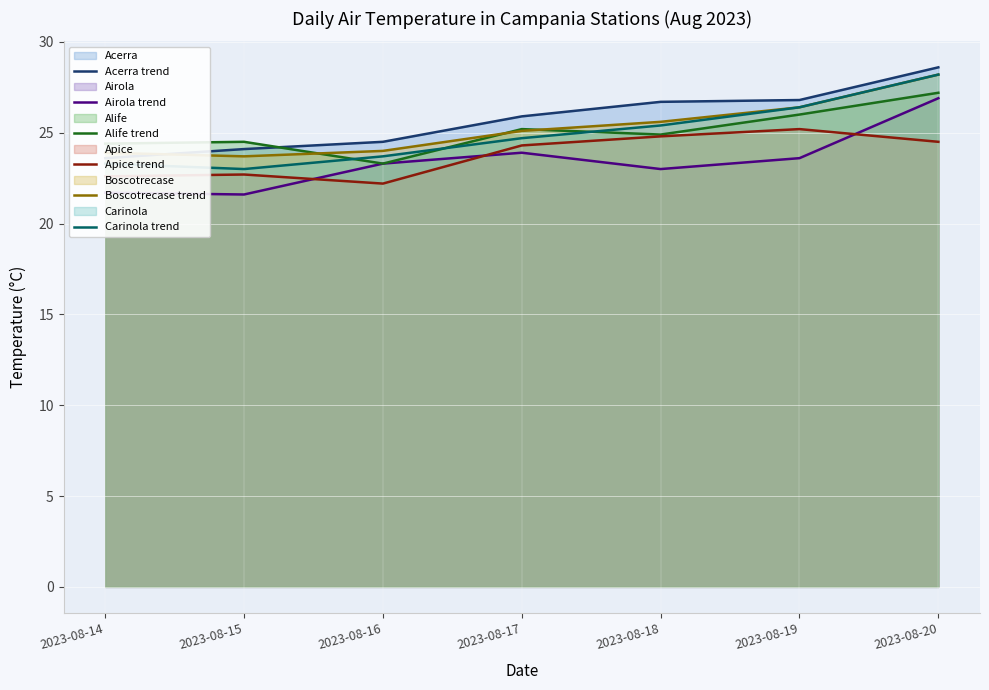

How many data points in Apice trend are above 24?

4